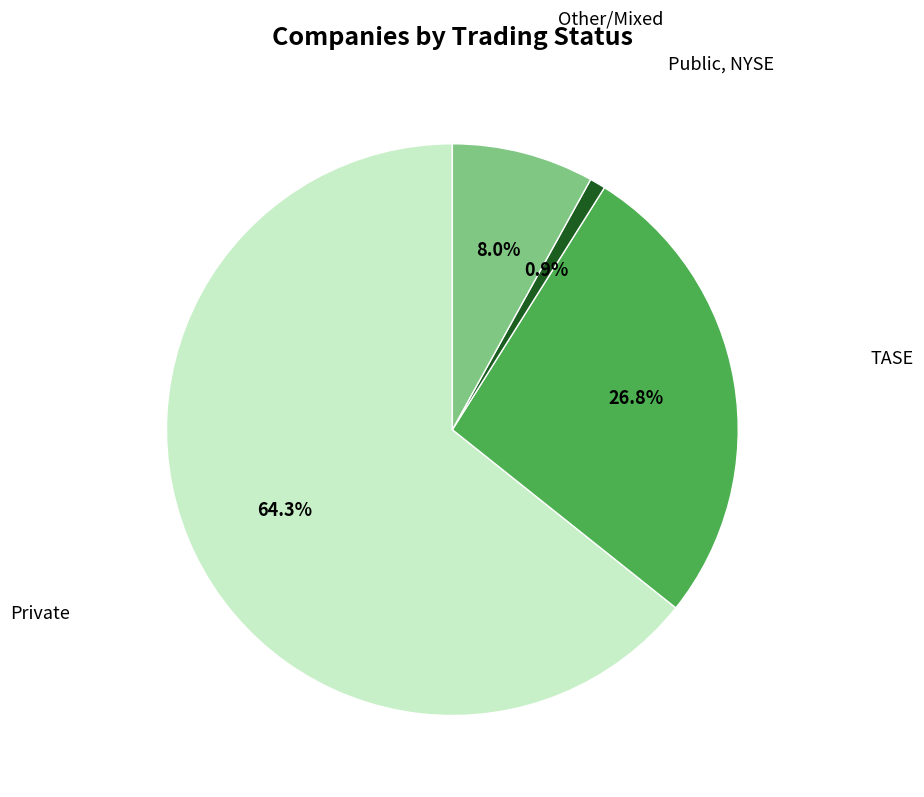

Does any single category account for the majority?

Yes